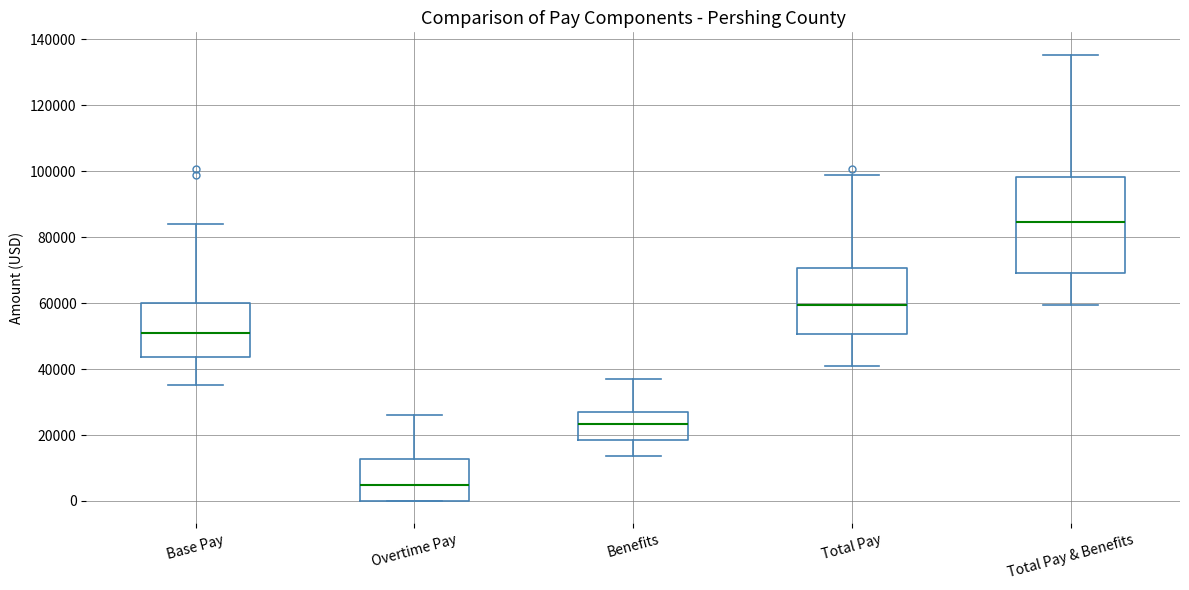

Reading left to right, transcribe this box plot: for each box, give where its median line is, the range the box spans, and where its two whiskers end, as read against the y-axis. The values are not printed on the chart, so give them approximately, as read against the axis.

Base Pay: median 50000, box 44000 to 60000, whiskers 36000 to 84000
Overtime Pay: median 4000, box 0 to 12000, whiskers 0 to 26000
Benefits: median 24000, box 18000 to 26000, whiskers 14000 to 36000
Total Pay: median 60000, box 50000 to 70000, whiskers 42000 to 98000
Total Pay & Benefits: median 84000, box 70000 to 98000, whiskers 60000 to 136000